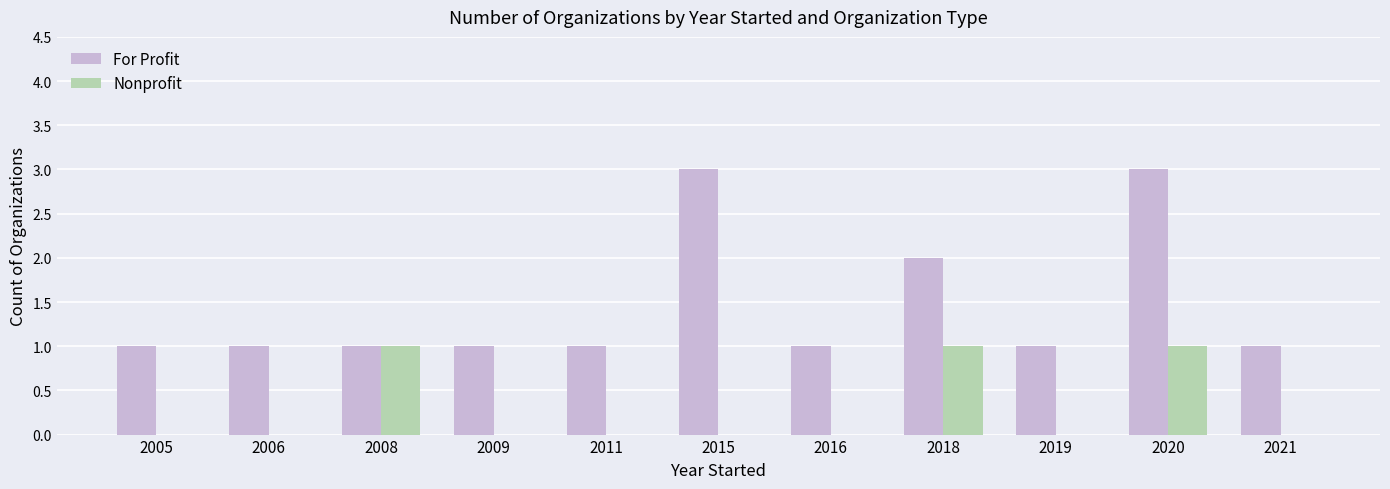

Count the number of categories in the chart.

11